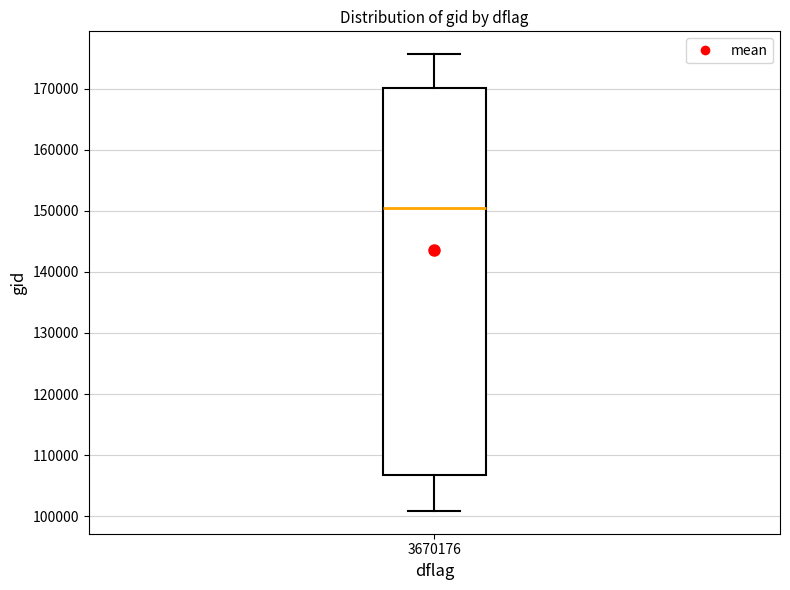

Transcribe this box plot: give where the median line is, the range the box spans, and where the two whiskers end, as read against the y-axis. The values are not printed on the chart, so give them approximately, as read against the axis.

median 151000, box 107000 to 170000, whiskers 101000 to 176000